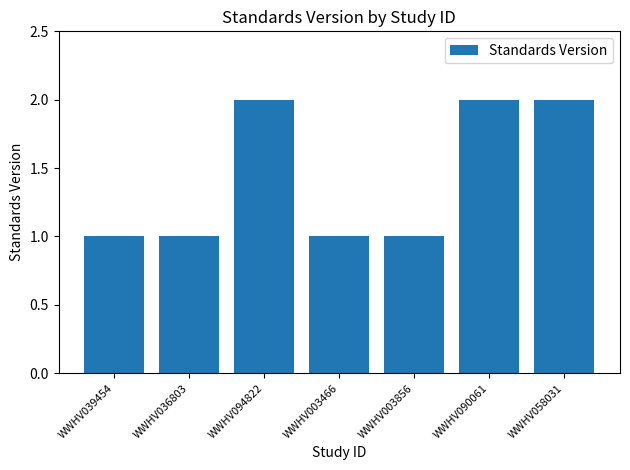

Does the chart contain stacked bars?

No